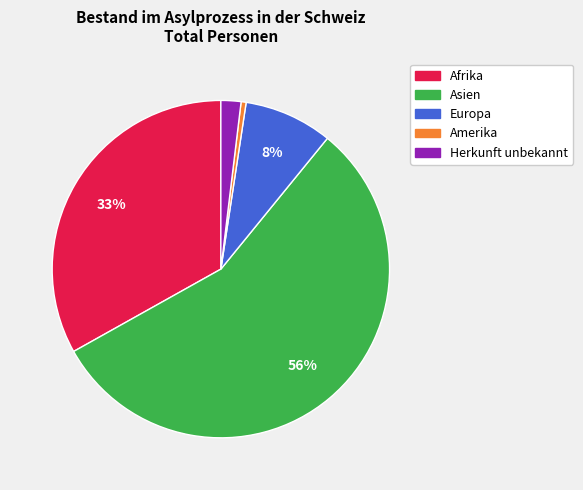

To the nearest percent, what is the average slice percentage?

20%